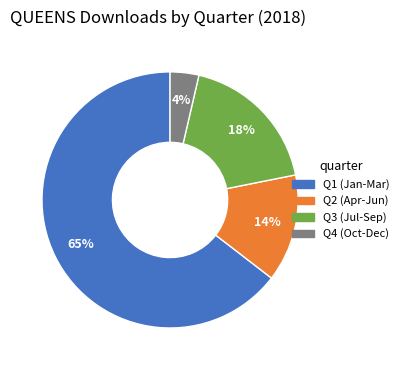

To the nearest percent, what is the average slice percentage?

25%